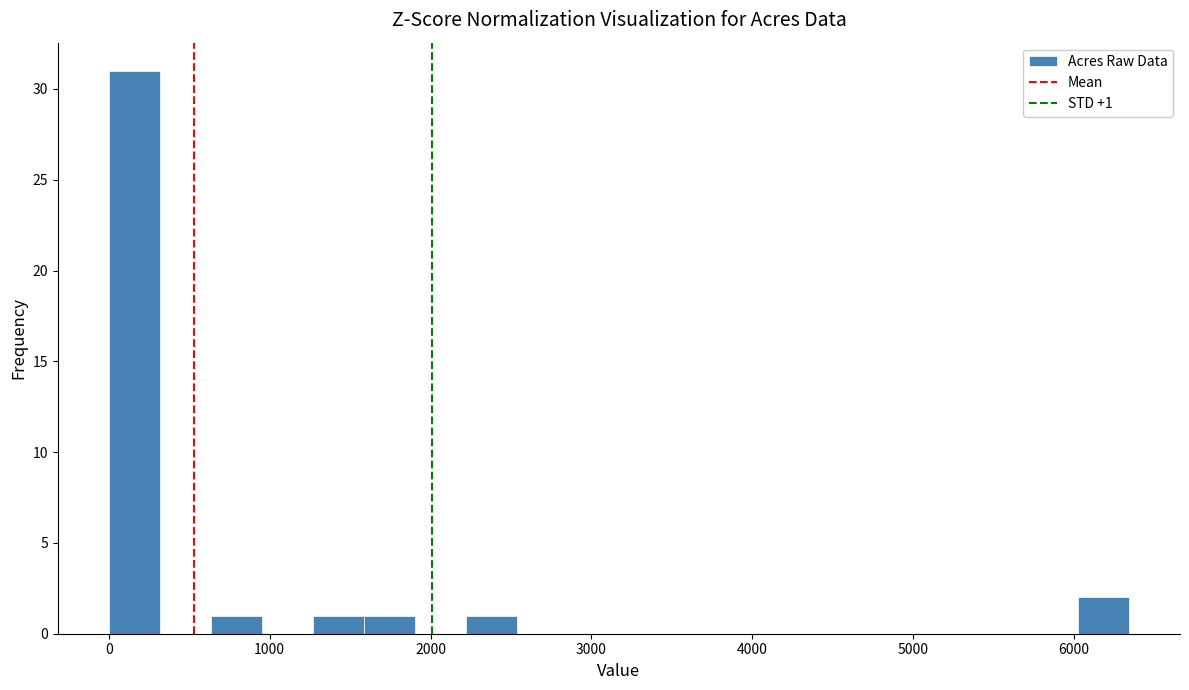

Around what value on the x-axis is the tallest bar? Give the approximate position of its centre, as read against the axis.

200